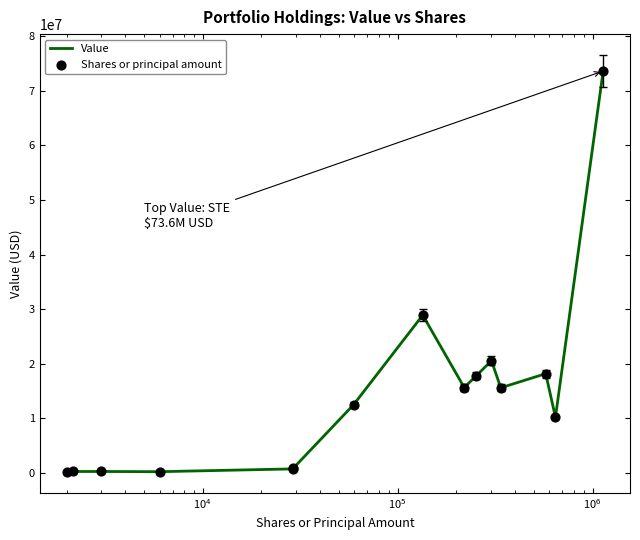

What is the greatest value displayed?

73613000